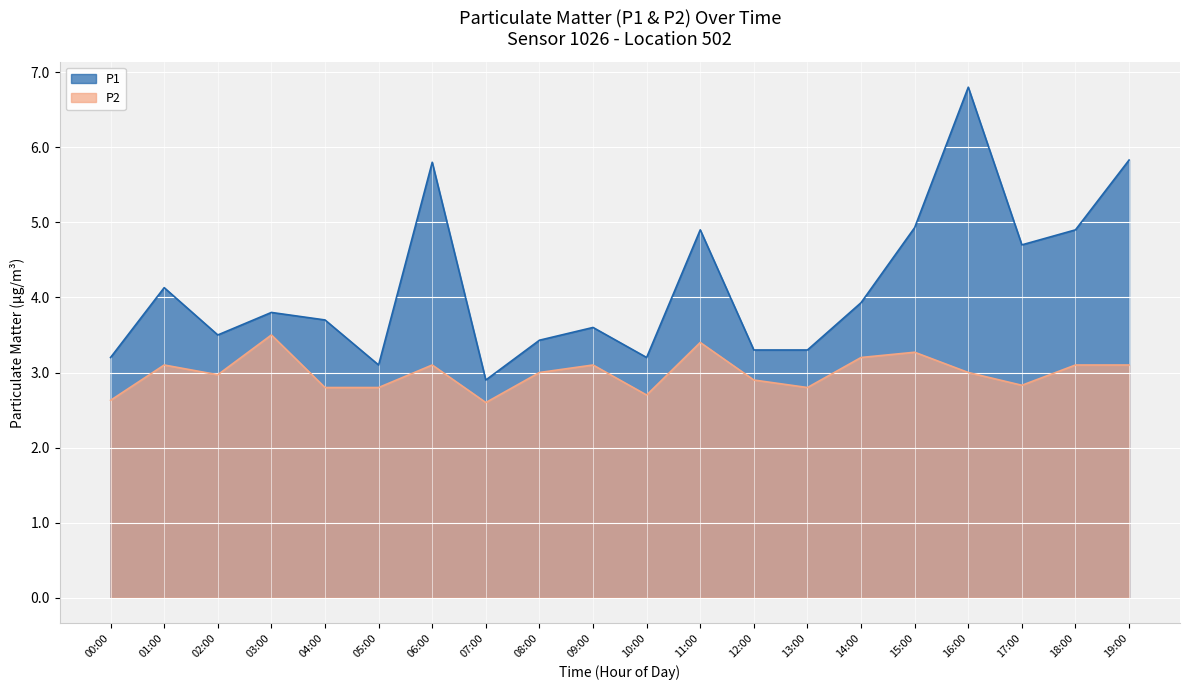

At how many categories does at least one series exceed 4?

8